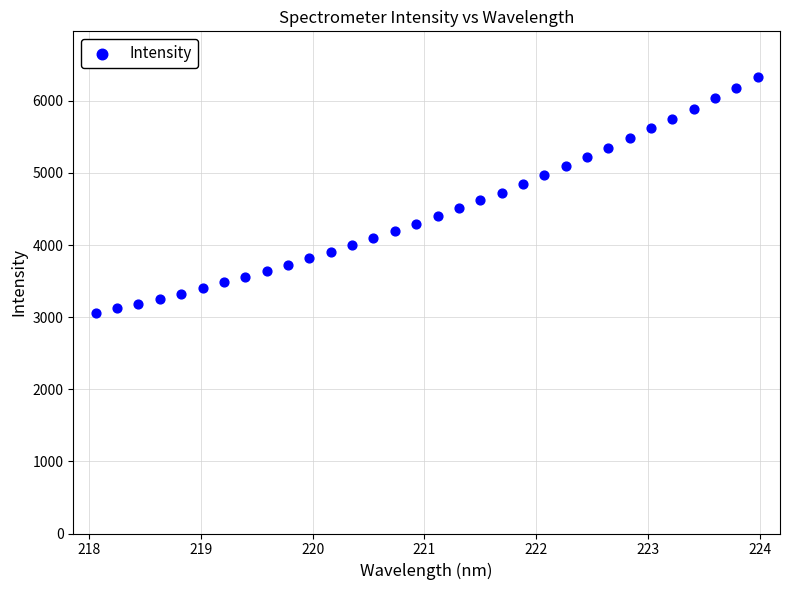

What is the range of Y values (max minus min)?

3274.3